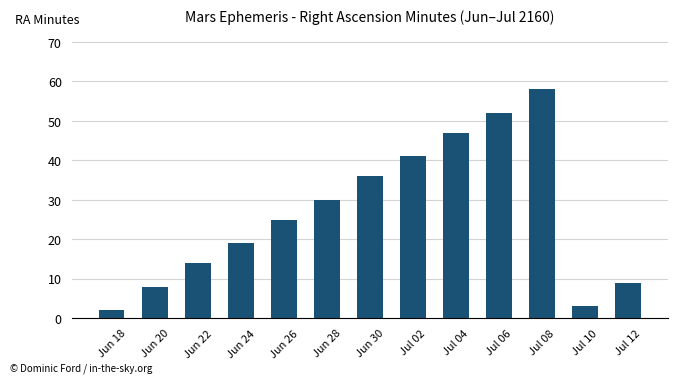

What is the approximate value at Jul 08?

58